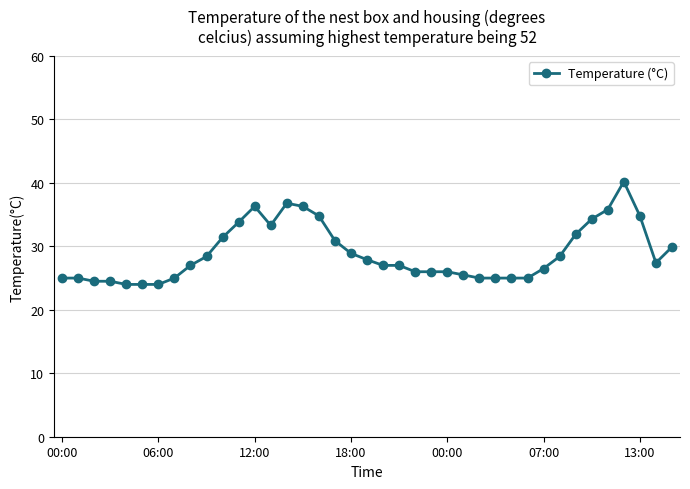

What is the average value?

28.9